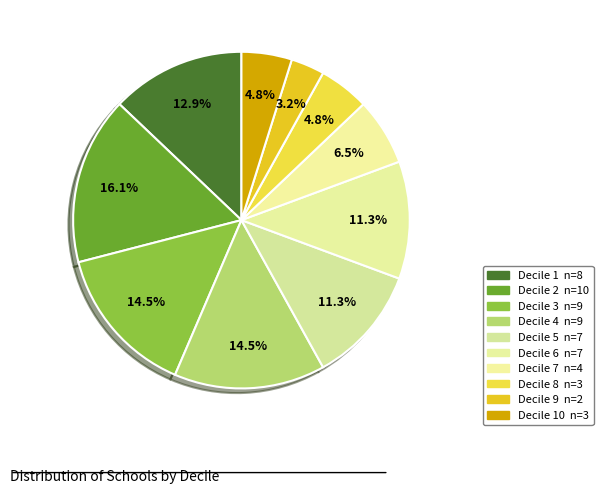

How many slices are in this pie chart?

10